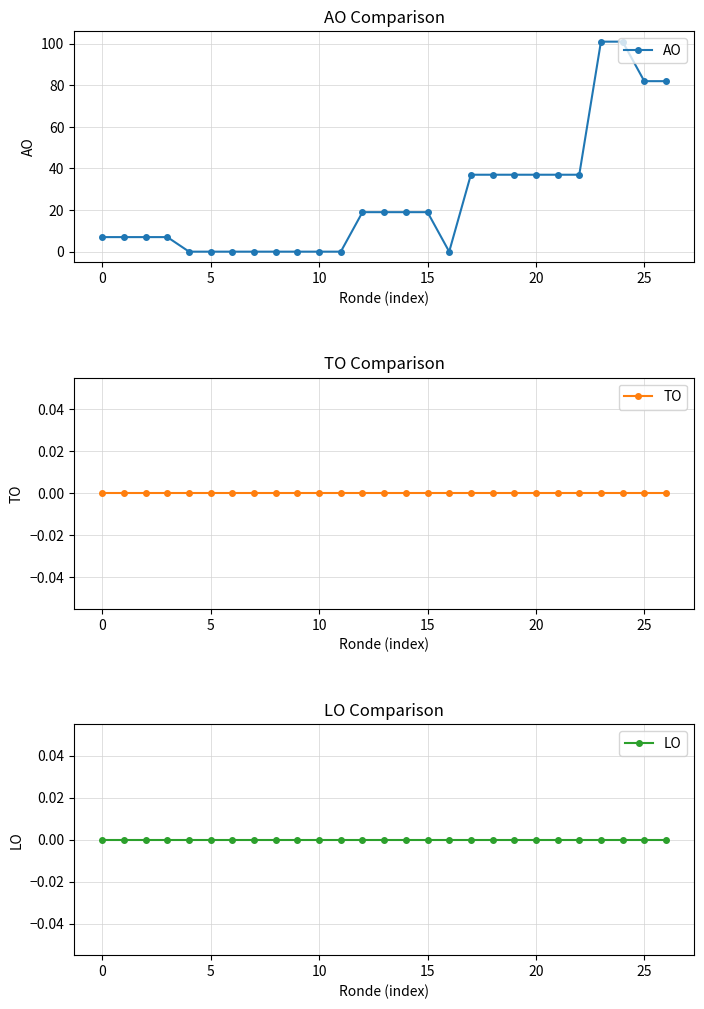

Rank the series at 19 from highest to lowest value.

AO, TO, LO